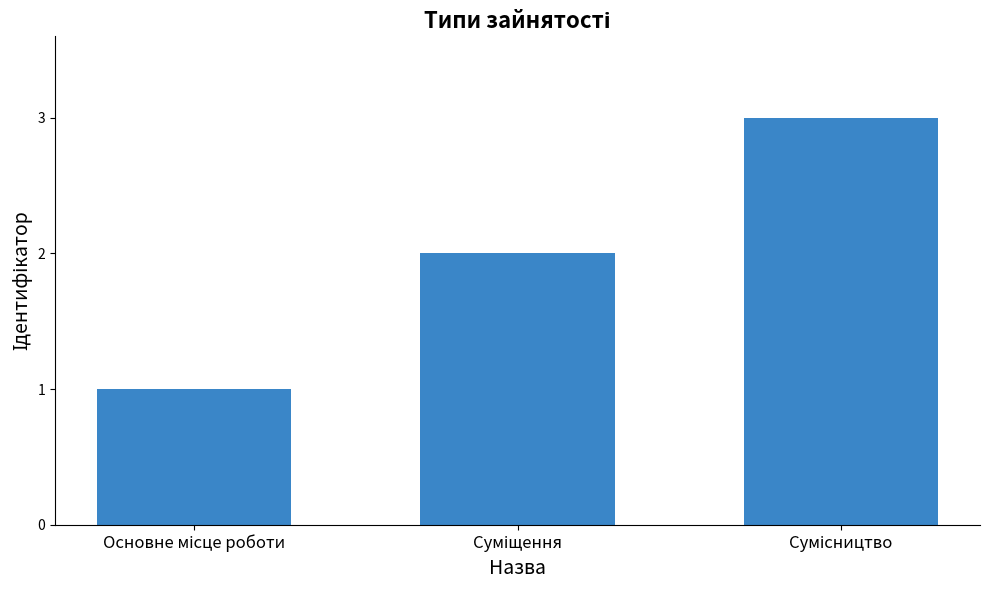

What is the average value?

2